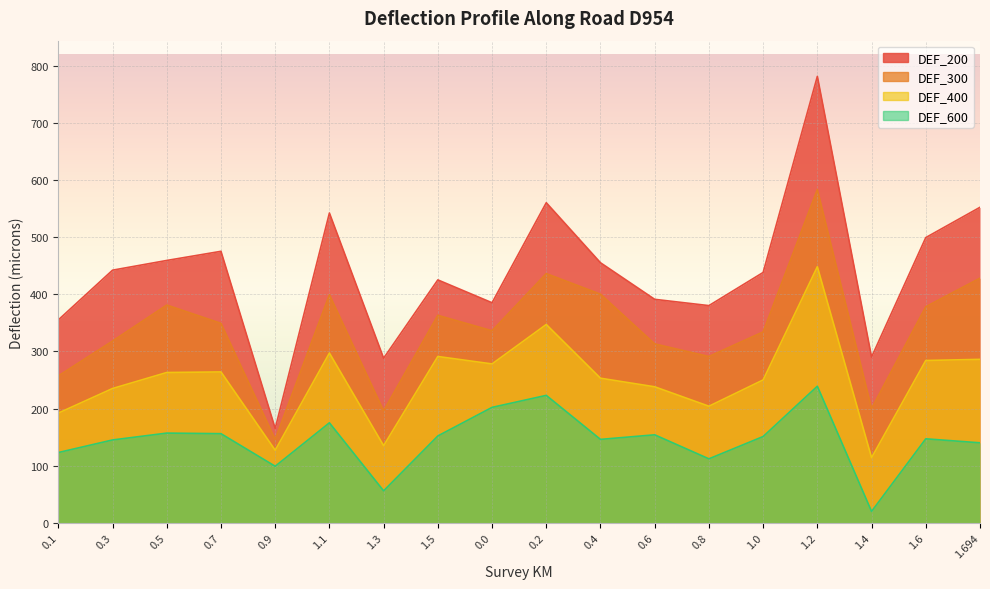

What are all the series names shown in the legend?

DEF_200, DEF_300, DEF_400, DEF_600